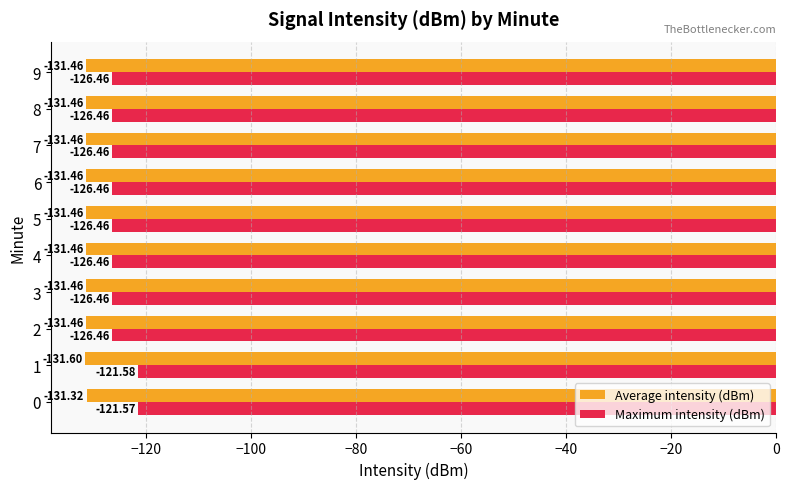

What is the smallest value displayed?

-131.6